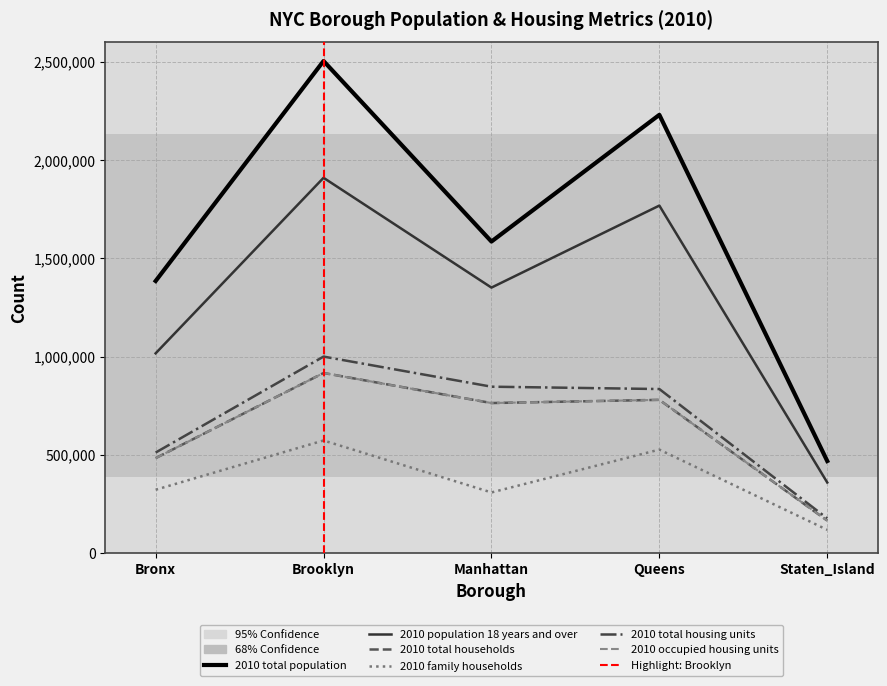

Which series changed the most between Manhattan and Queens?

2010_total_population